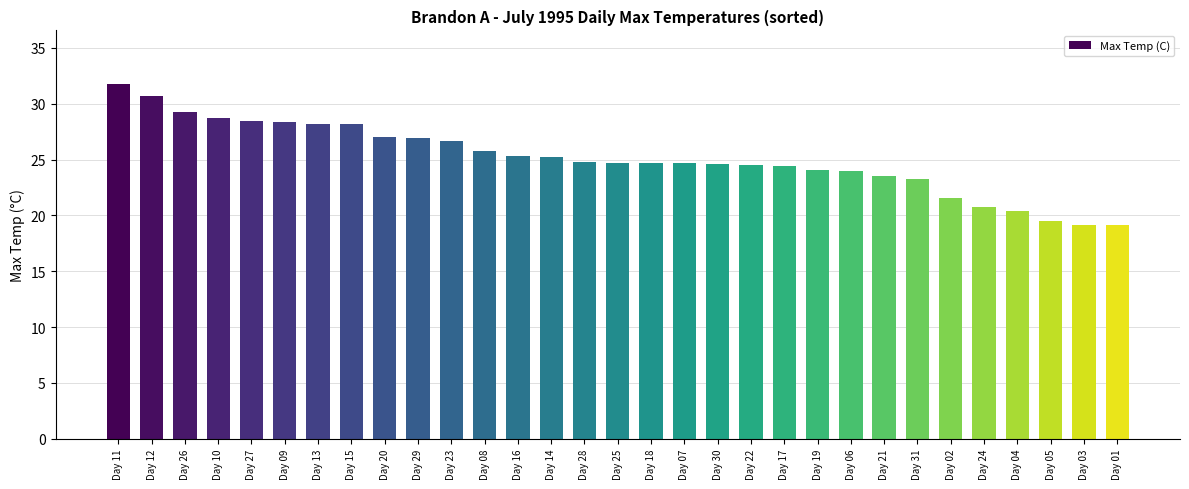

The value at Day 02 is 33.0. True or false?

False